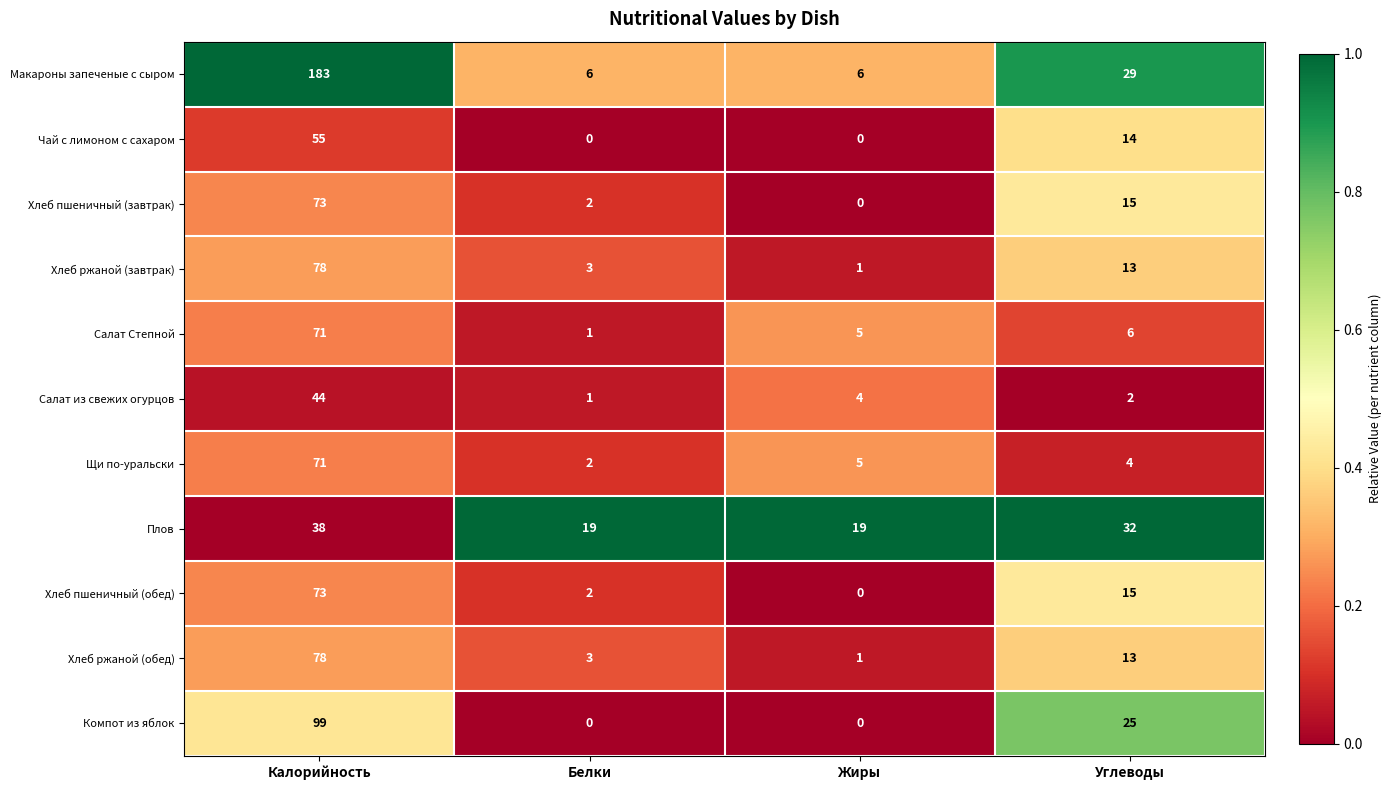

What is the difference between the maximum and minimum values in the Салат Степной series?

70